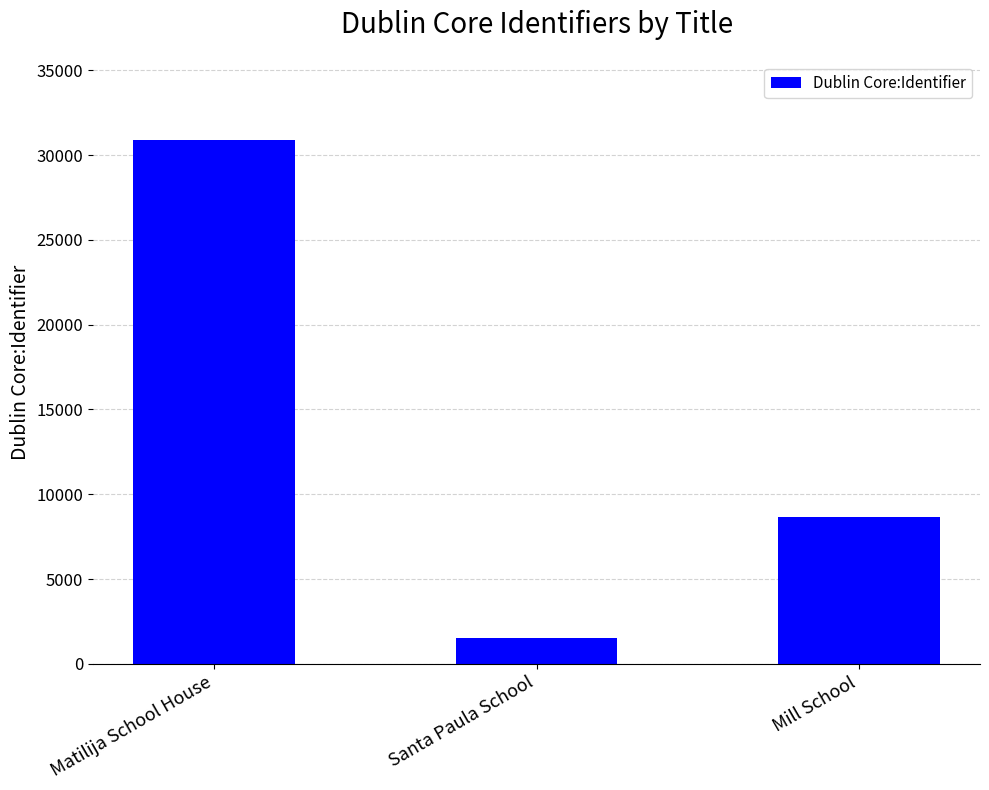

What is the difference between the maximum and minimum values?

29397